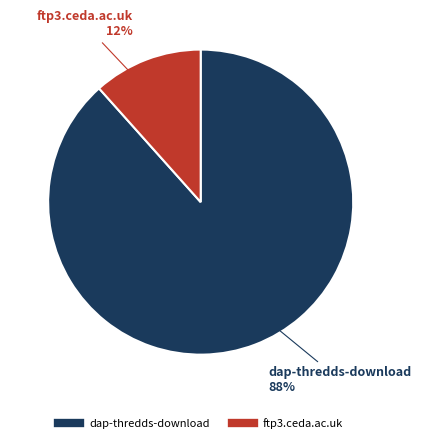

Which slice represents more than half of the pie?

dap-thredds-download